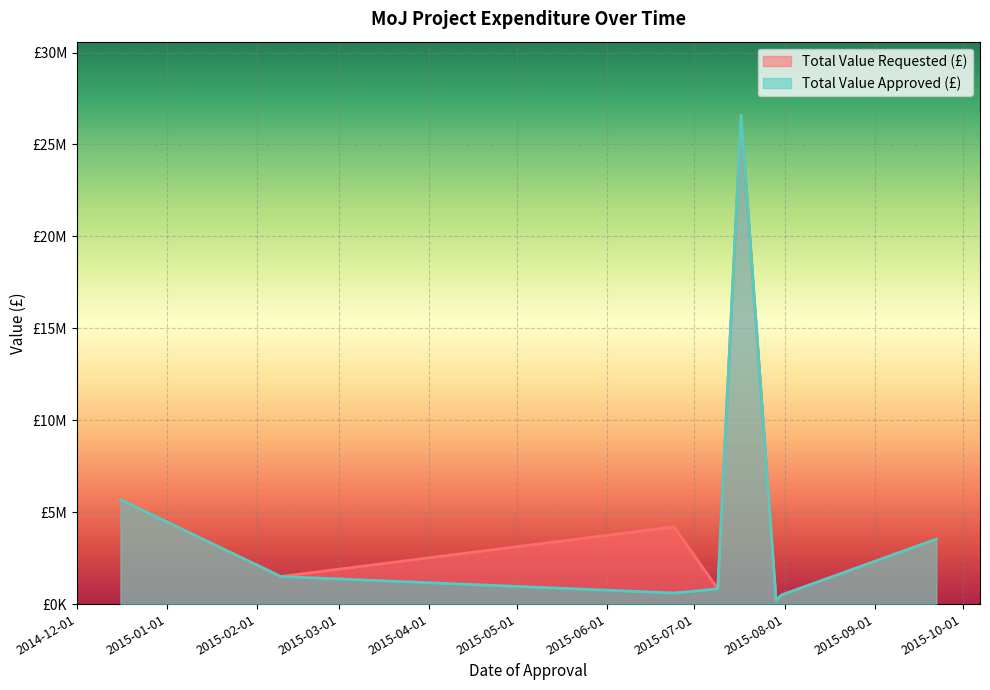

Does the chart display data point markers on the line(s)?

No